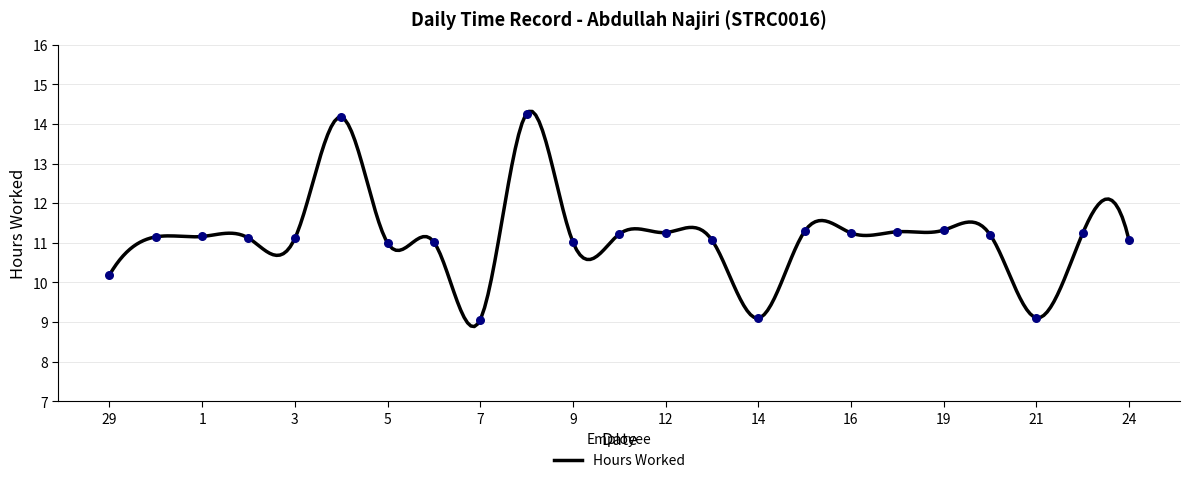

What is the ratio of the value at 15 to the value at 12?

1.0